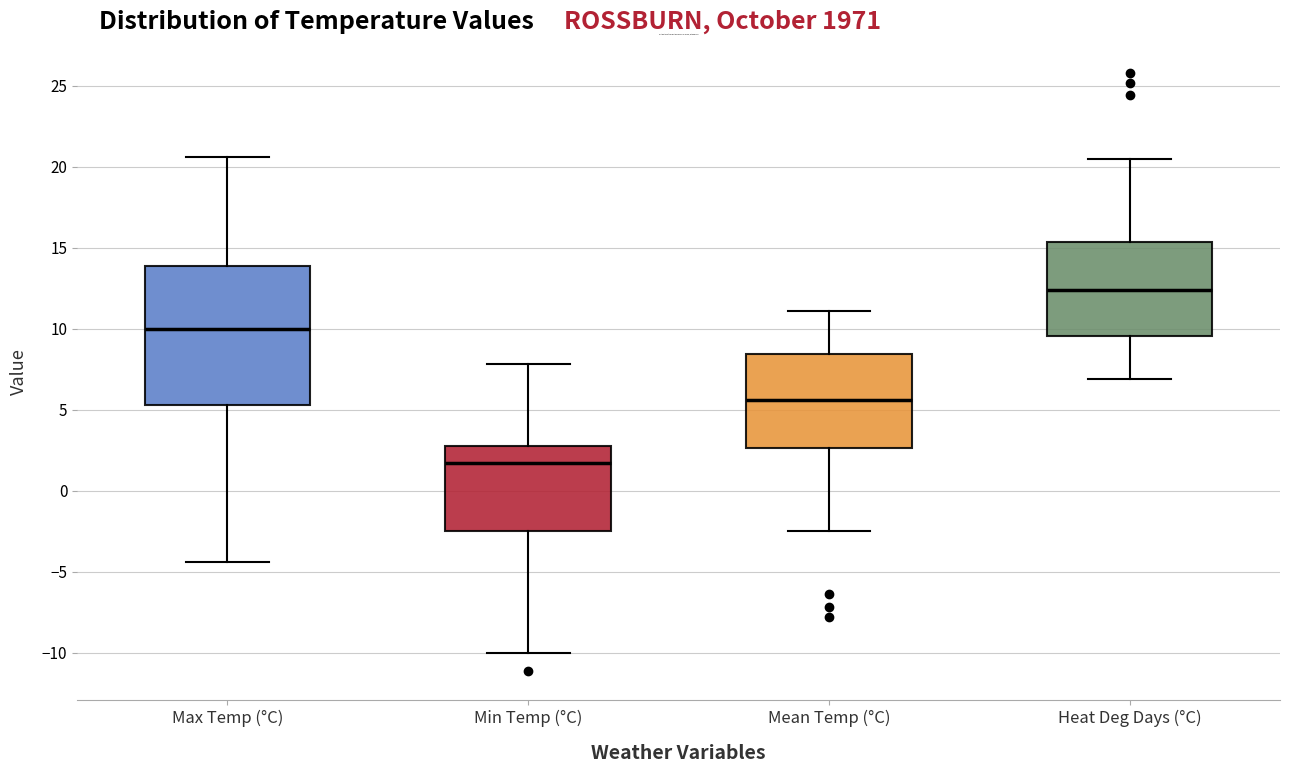

Reading left to right, read every box against the y-axis: the position of its median line, the range the box covers, and the ends of its whiskers. The values are not printed on the chart, so give them approximately, as read against the axis.

Max Temp (°C): median 10.0, box 5.5 to 14.0, whiskers -4.5 to 20.5
Min Temp (°C): median 1.5, box -2.5 to 3.0, whiskers -10.0 to 8.0
Mean Temp (°C): median 5.5, box 2.5 to 8.5, whiskers -2.5 to 11.0
Heat Deg Days (°C): median 12.5, box 9.5 to 15.5, whiskers 7.0 to 20.5